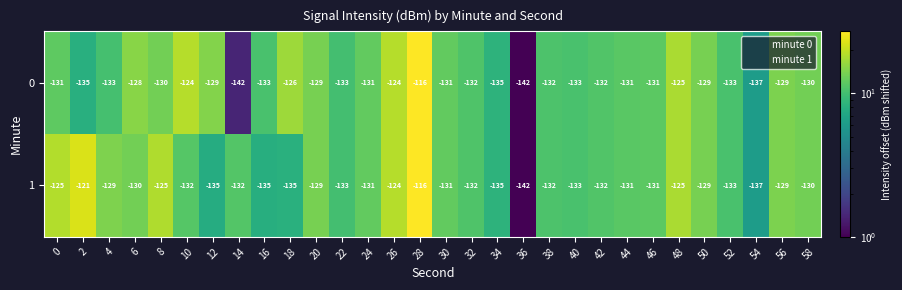

What is the sum of all 1 values?

-3914